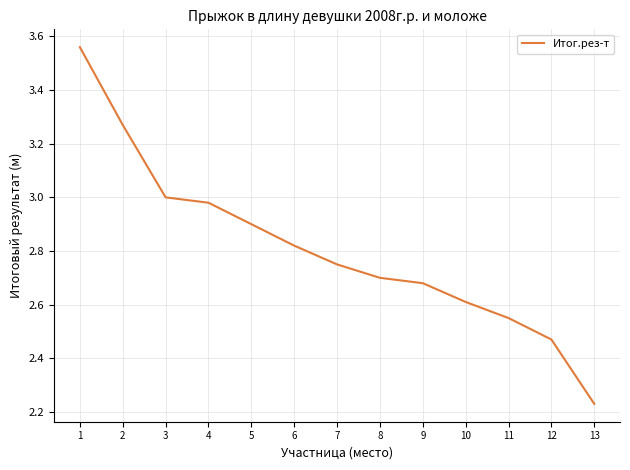

Approximately how many times larger is the value at 4 compared to 9?

1.1